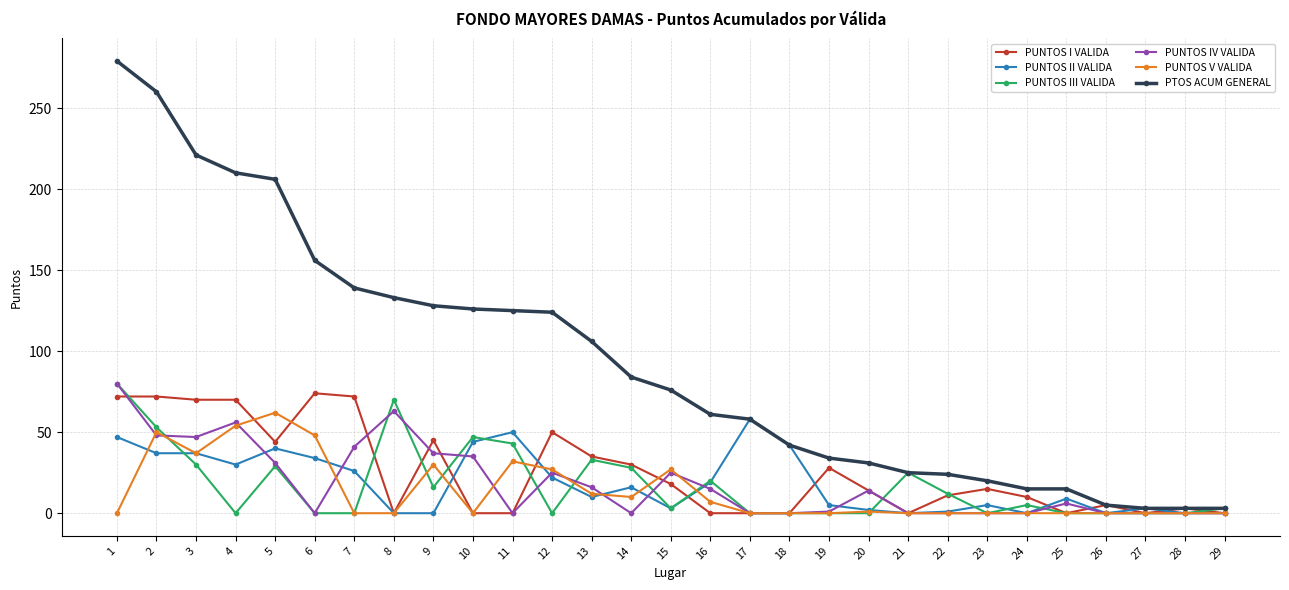

Between 6 and 27, which series saw the biggest shift?

PTOS ACUM GENERAL